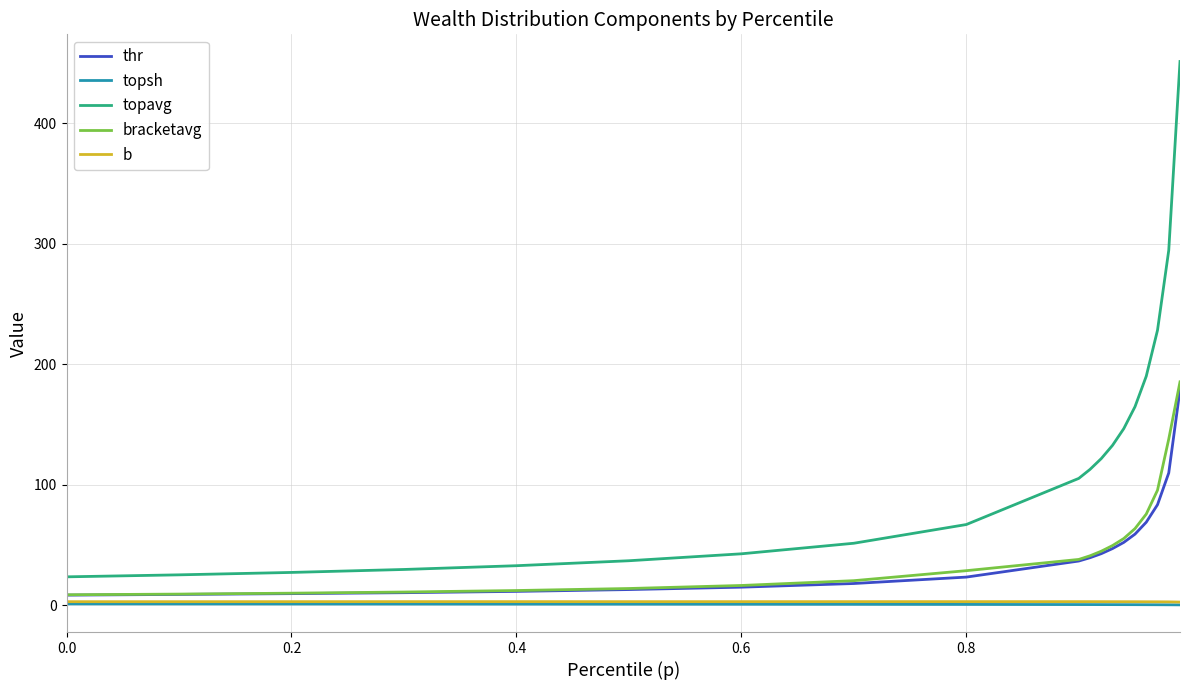

How many series are shown in this chart?

5